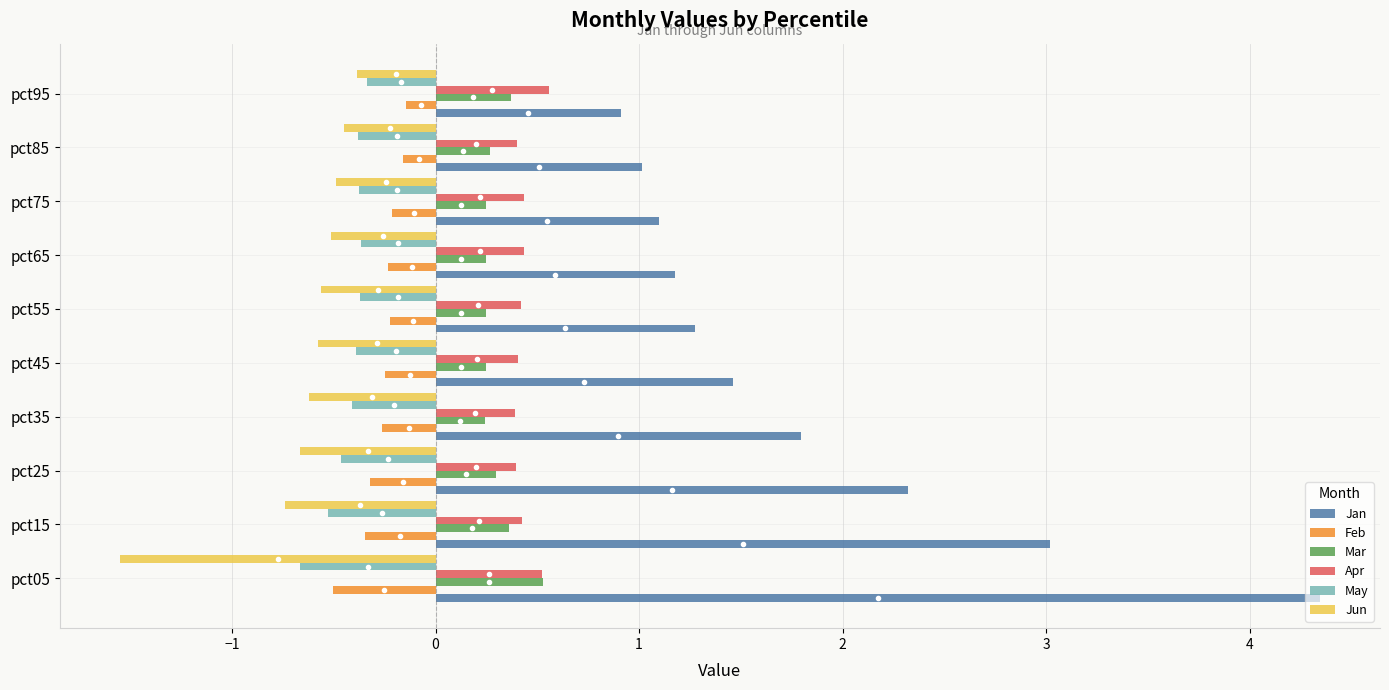

Count the number of categories in the chart.

10